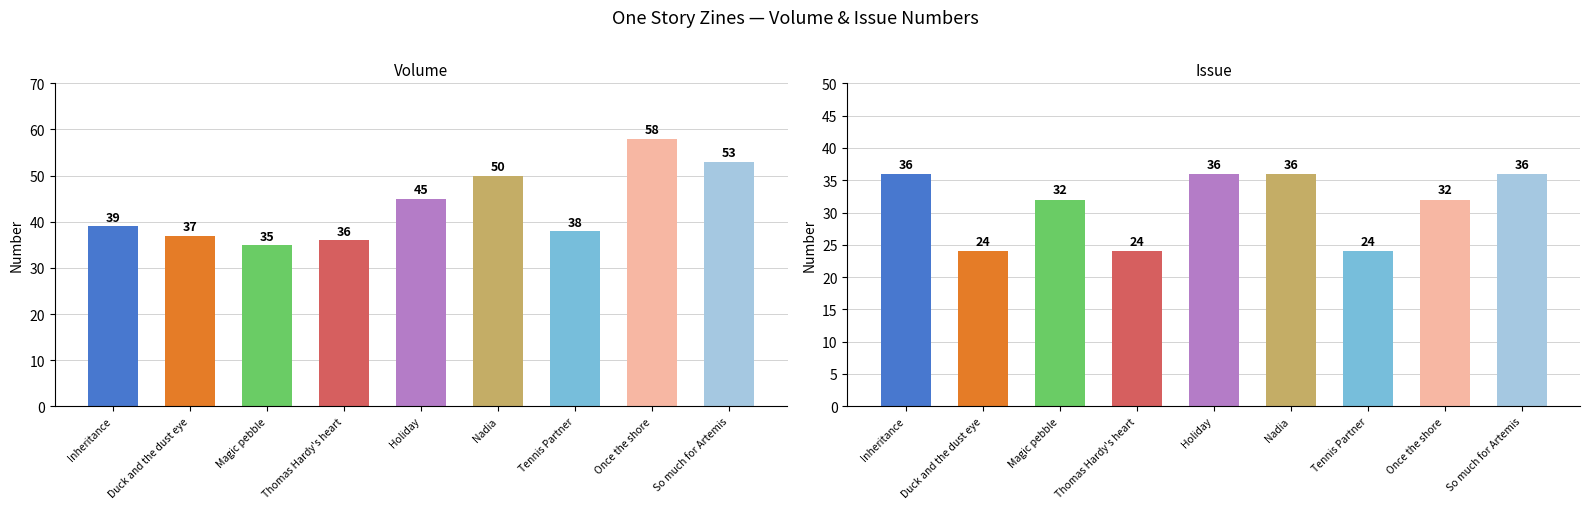

Reading left to right, what are all the values shown in this chart?

Volume: 39	37	35	36	45	50	38	58	53
Issue: 36	24	32	24	36	36	24	32	36